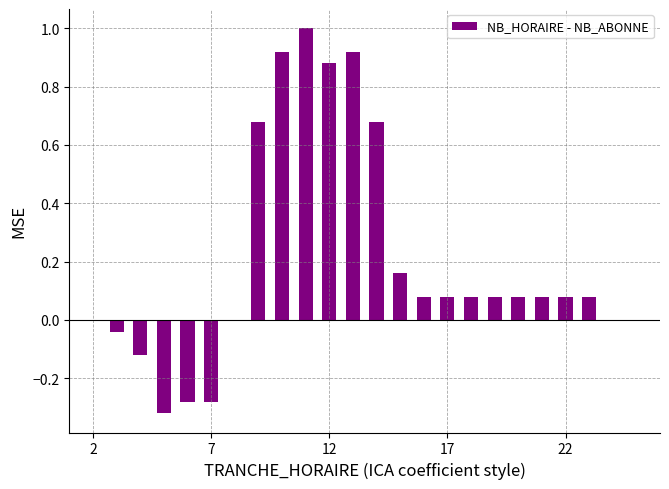

What is the sum of all values?

4.8